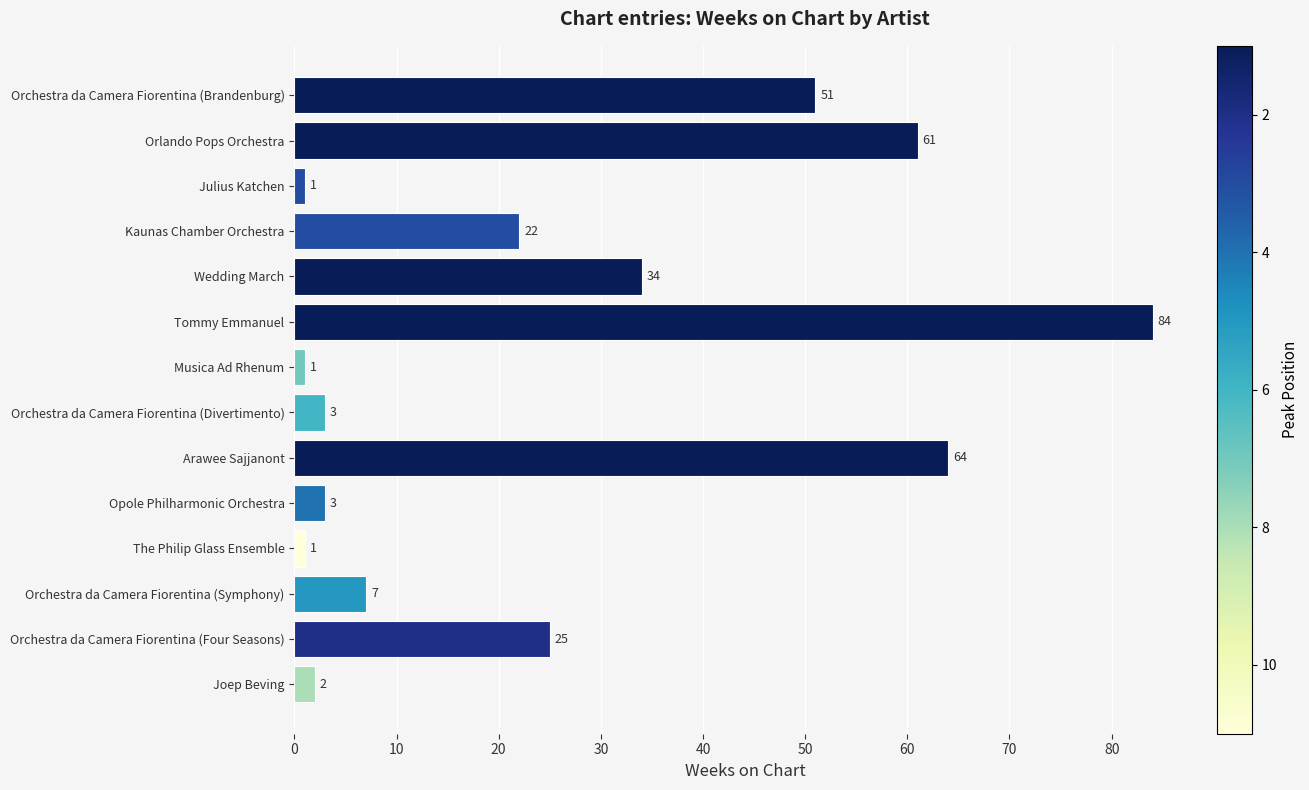

What is the sum of all values?

359